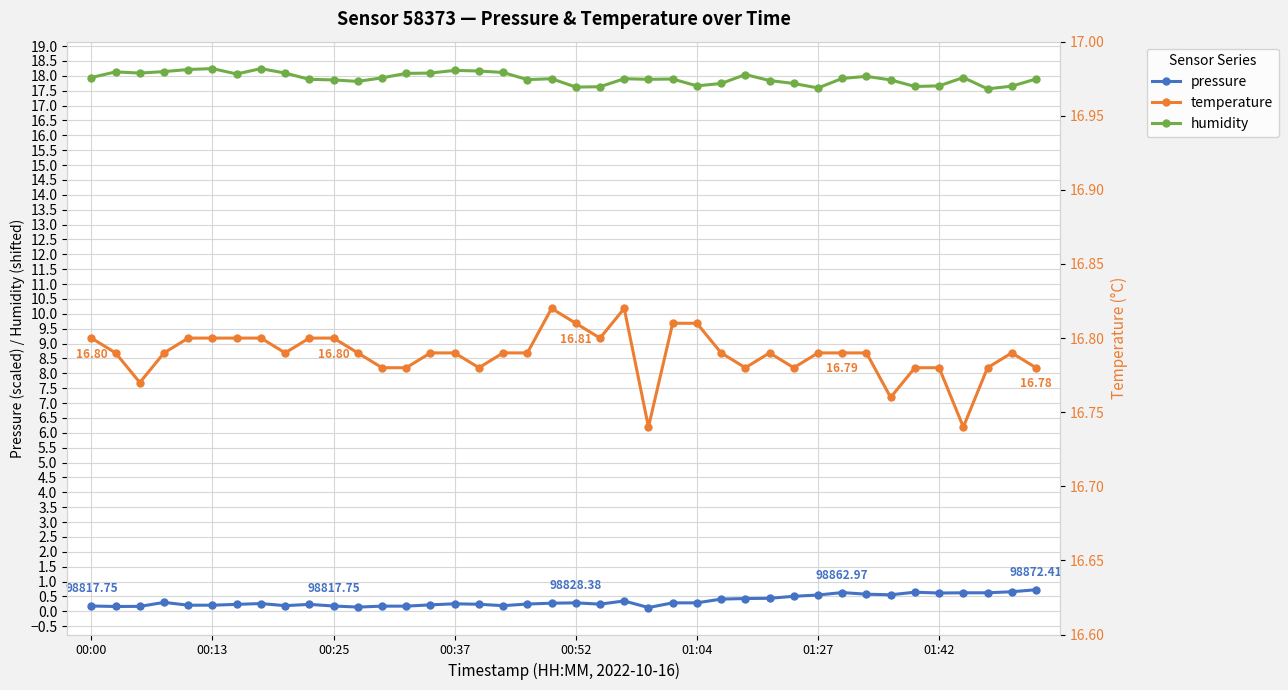

True or false: temperature and humidity cross at least once.

False